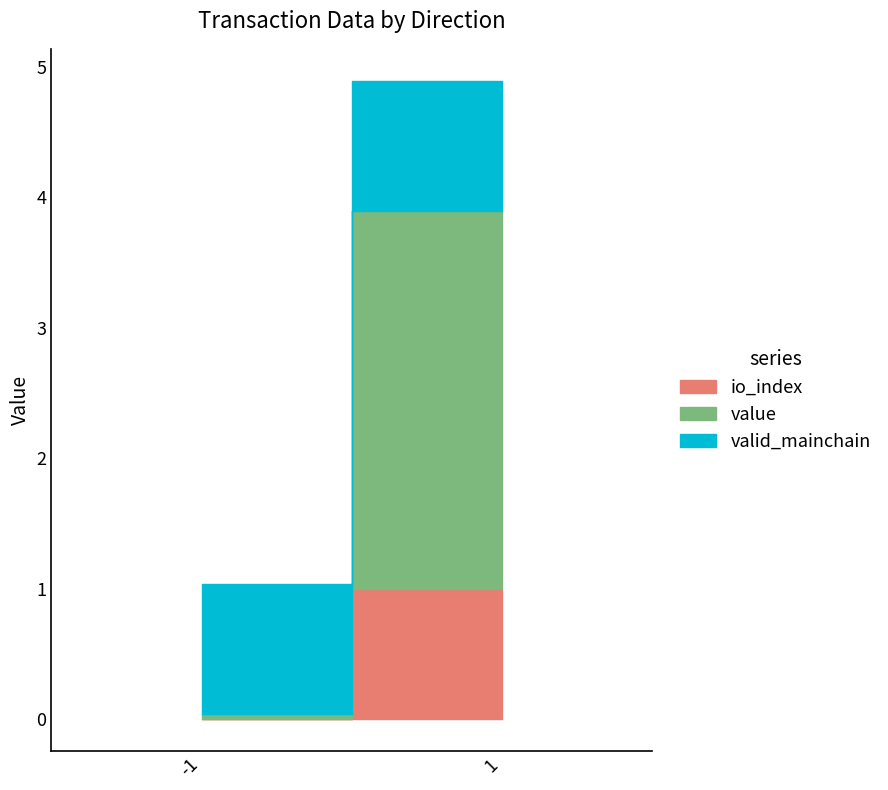

The value of io_index at 1 is 1.7. True or false?

False